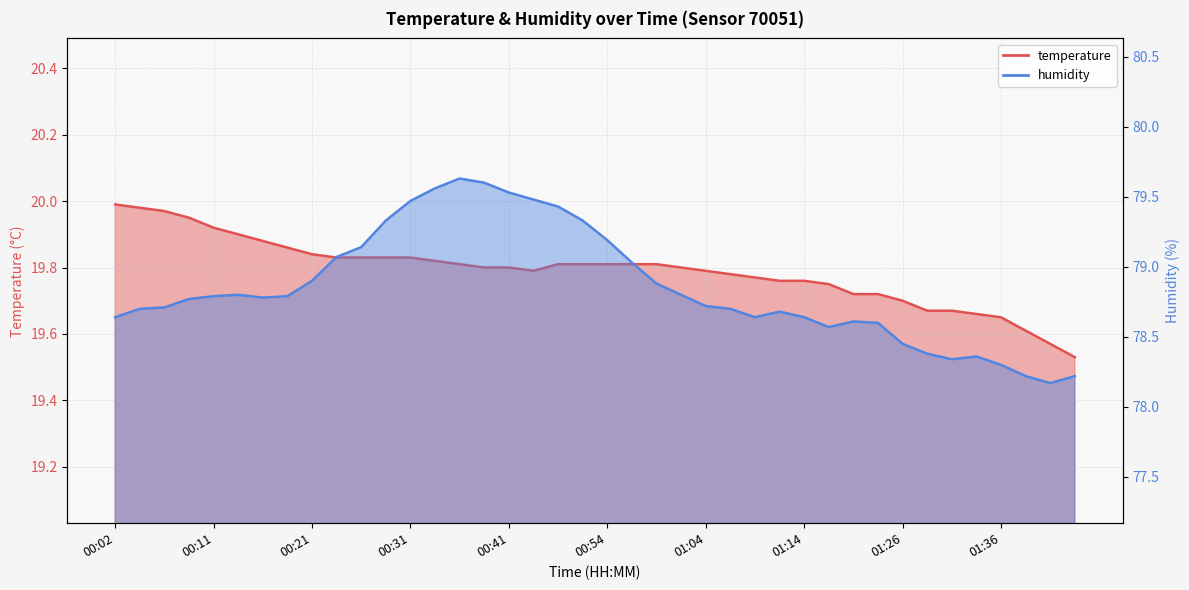

Which series has the largest range (max minus min)?

humidity